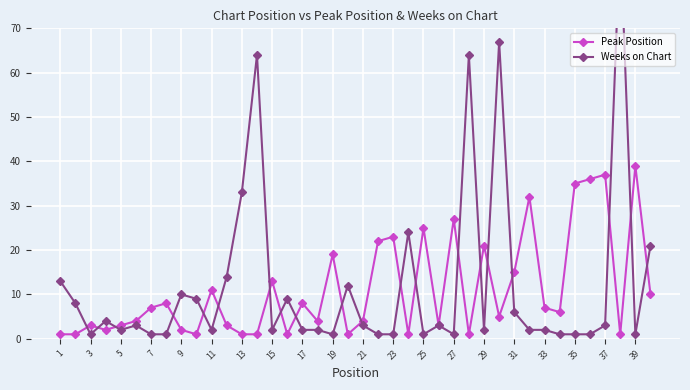

True or false: Peak Position has more than 2 interior local peaks.

True